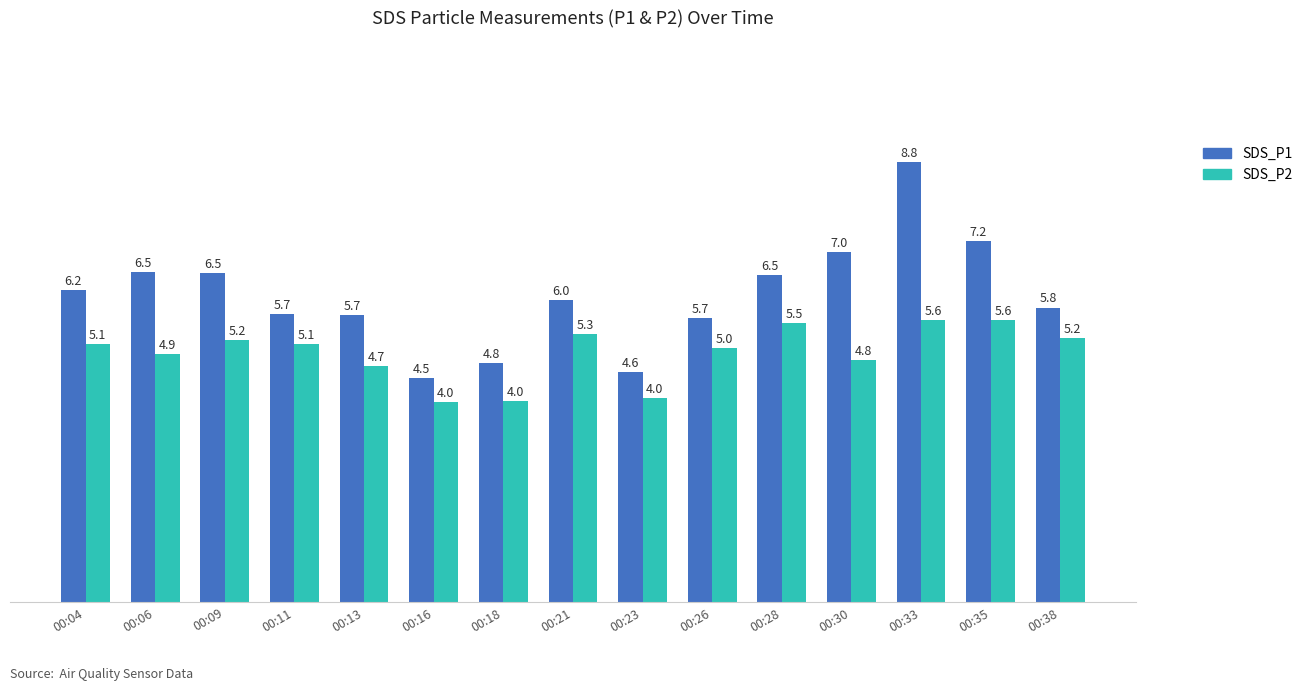

What is the difference between the maximum and minimum values in the SDS_P1 series?

4.3